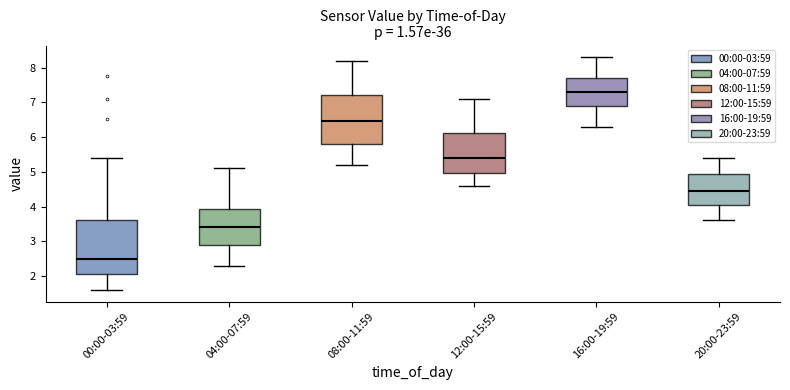

Reading left to right, transcribe this box plot: for each box, give where its median line is, the range the box spans, and where its two whiskers end, as read against the y-axis. The values are not printed on the chart, so give them approximately, as read against the axis.

00:00-03:59: median 2.5, box 2.1 to 3.6, whiskers 1.6 to 5.4
04:00-07:59: median 3.4, box 2.9 to 3.9, whiskers 2.3 to 5.1
08:00-11:59: median 6.5, box 5.8 to 7.2, whiskers 5.2 to 8.2
12:00-15:59: median 5.4, box 5.0 to 6.1, whiskers 4.6 to 7.1
16:00-19:59: median 7.3, box 6.9 to 7.7, whiskers 6.3 to 8.3
20:00-23:59: median 4.5, box 4.1 to 5.0, whiskers 3.6 to 5.4